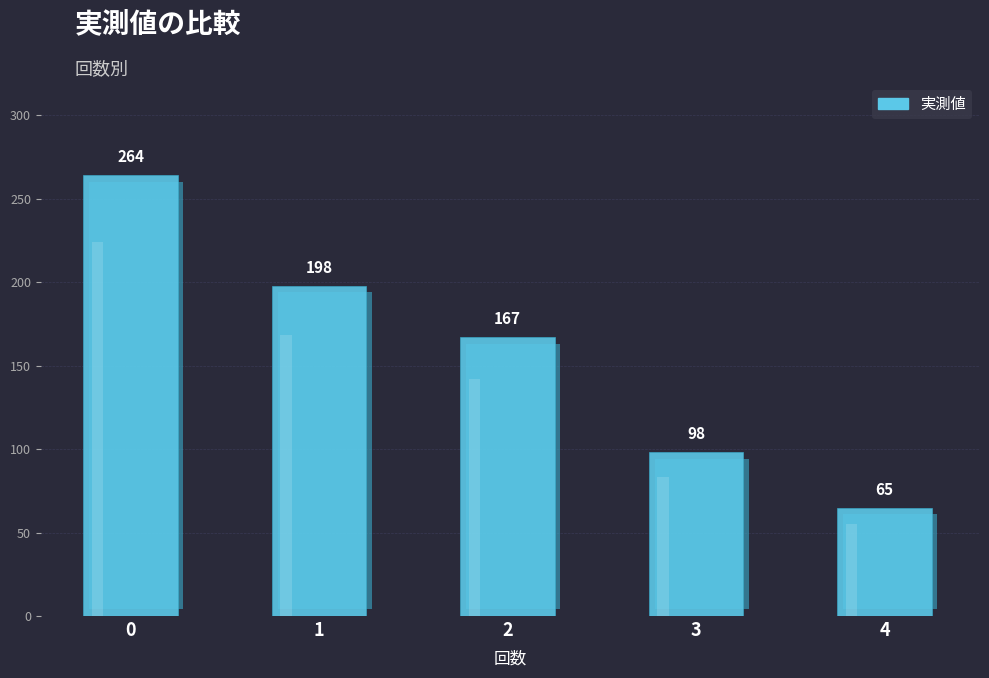

What is the change in value from 0 to 2?

-97